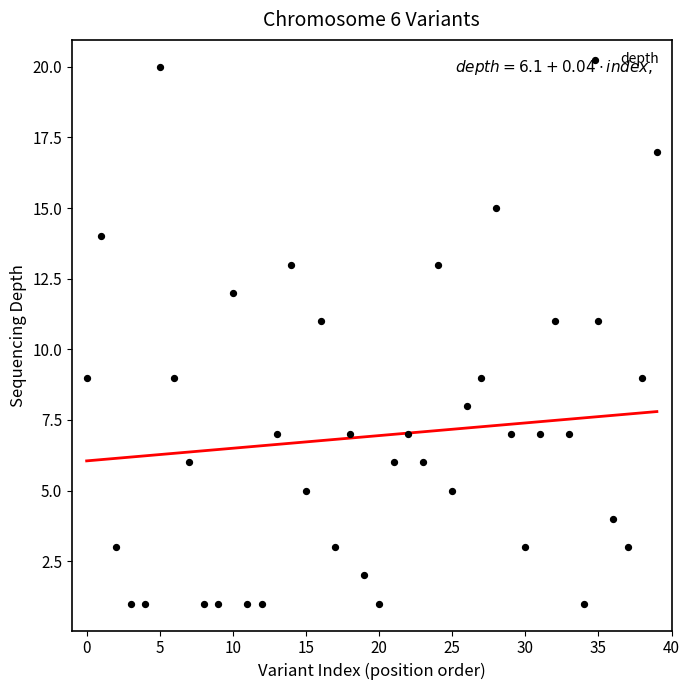

What is the range of Y values (max minus min)?

19